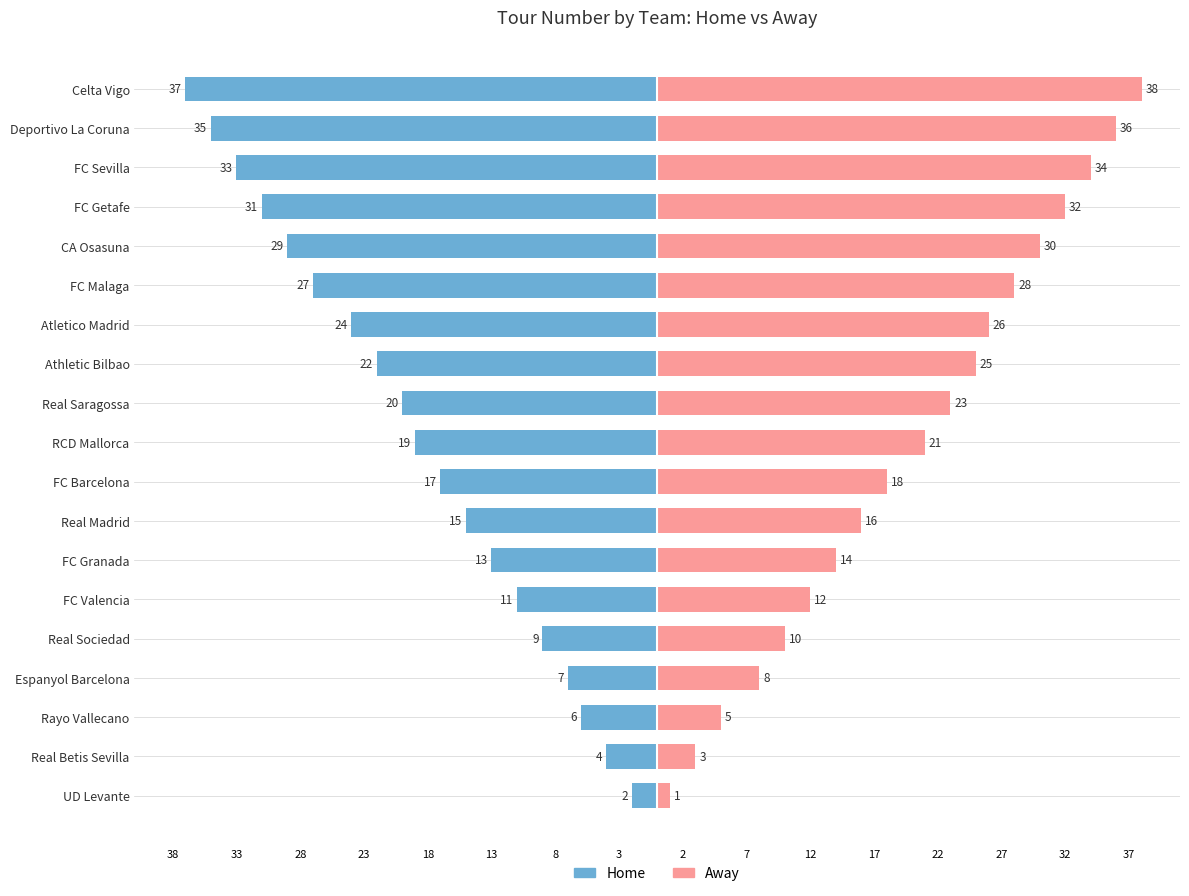

What is the sum of all Away values?

380